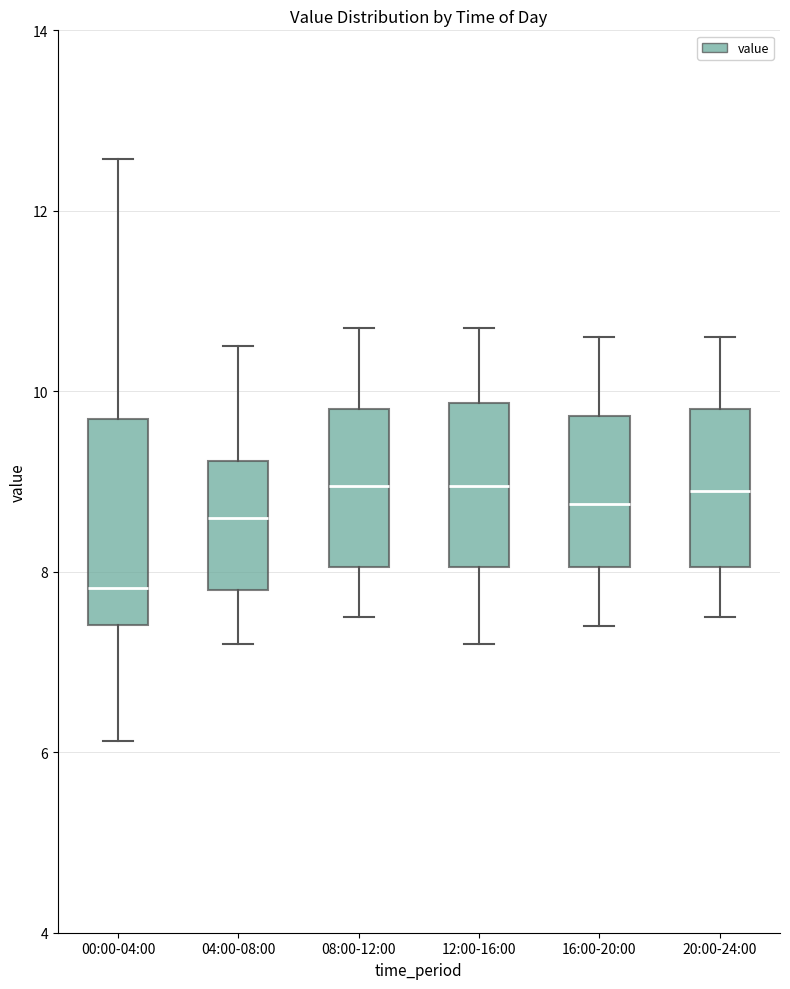

Reading left to right, read every box against the y-axis: the position of its median line, the range the box covers, and the ends of its whiskers. The values are not printed on the chart, so give them approximately, as read against the axis.

00:00-04:00: median 7.8, box 7.4 to 9.6, whiskers 6.2 to 12.6
04:00-08:00: median 8.6, box 7.8 to 9.2, whiskers 7.2 to 10.6
08:00-12:00: median 9.0, box 8.0 to 9.8, whiskers 7.6 to 10.8
12:00-16:00: median 9.0, box 8.0 to 9.8, whiskers 7.2 to 10.8
16:00-20:00: median 8.8, box 8.0 to 9.8, whiskers 7.4 to 10.6
20:00-24:00: median 9.0, box 8.0 to 9.8, whiskers 7.6 to 10.6